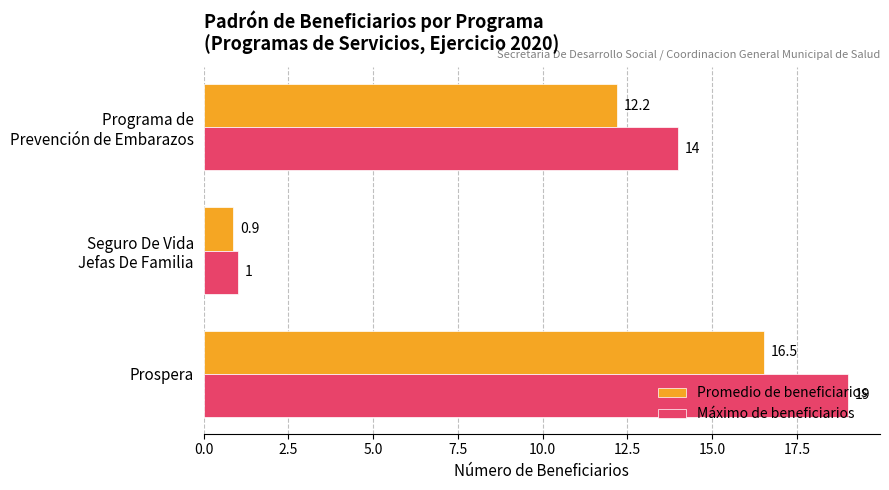

What is the sum of all Máximo de beneficiarios values?

34.0